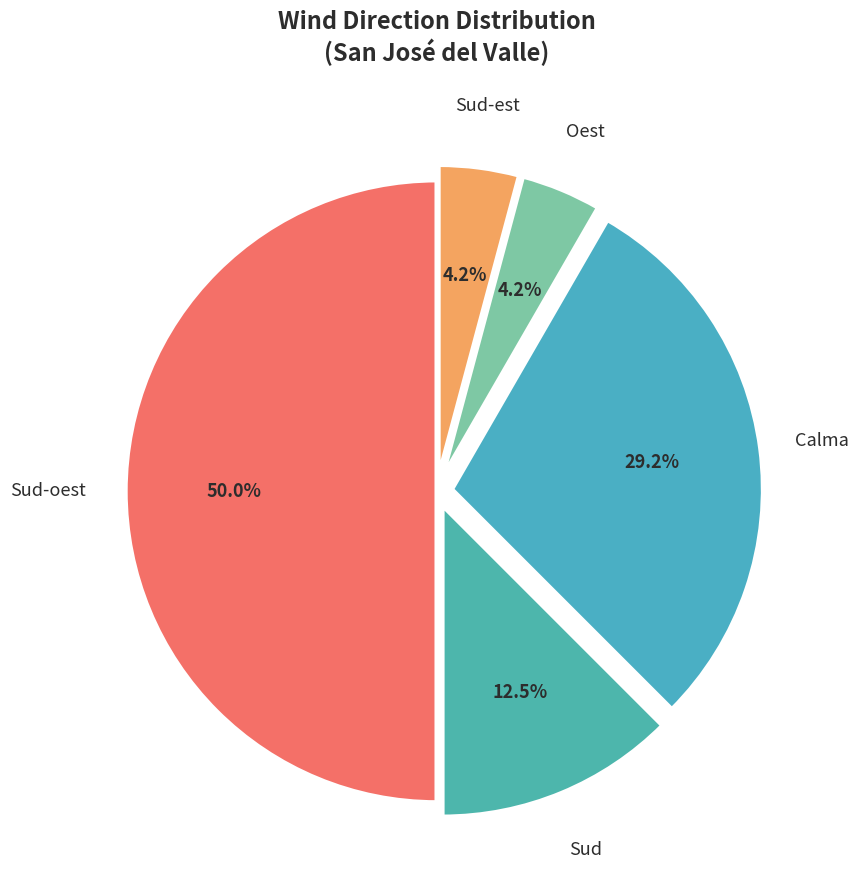

What percentage is NOT represented by Sud?

87.5%